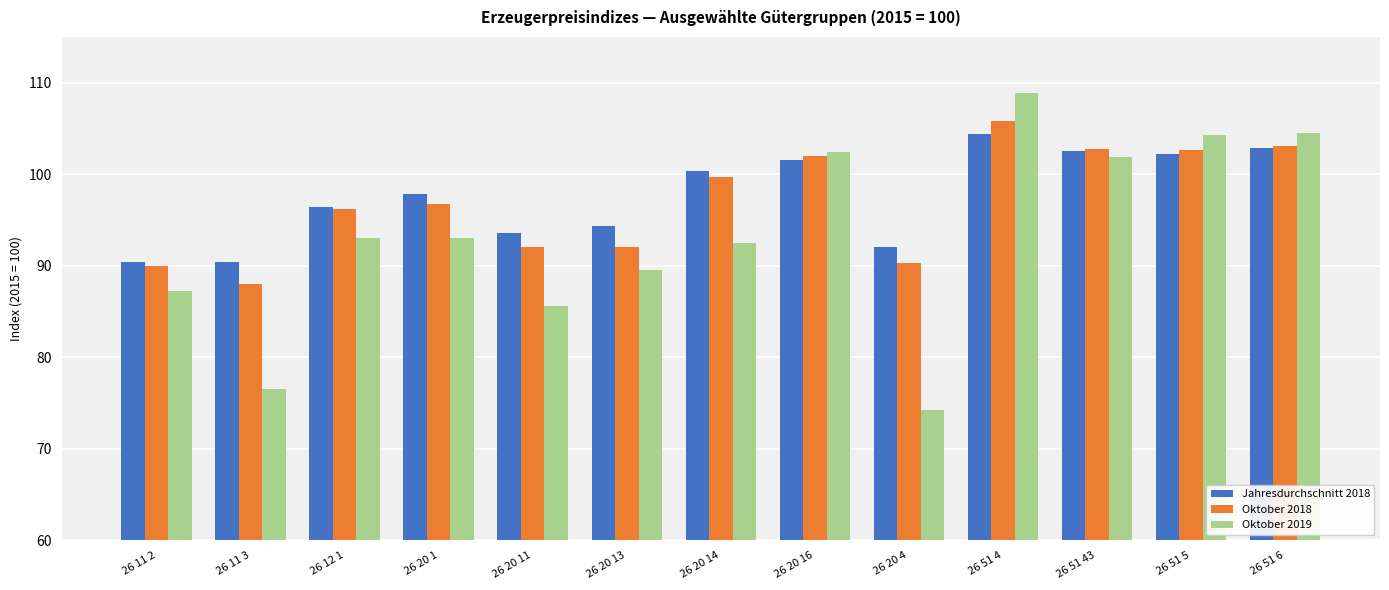

At how many categories does at least one series exceed 75?

13